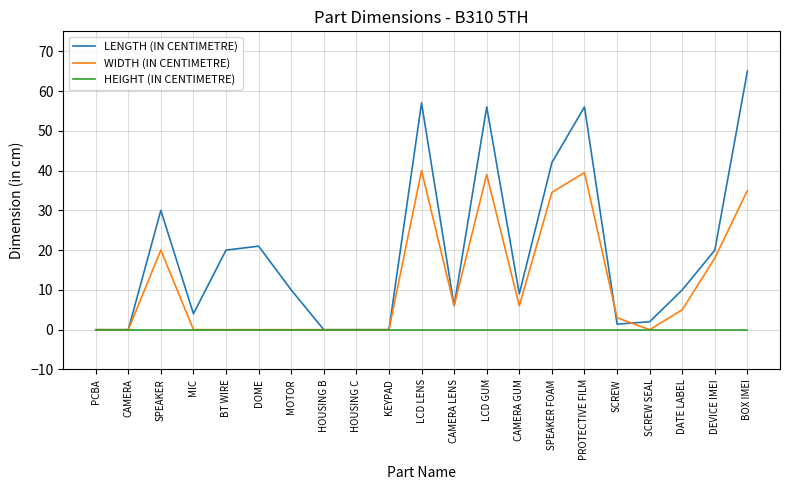

The WIDTH (IN CENTIMETRE) series shows 39.5 at PROTECTIVE FILM. True or false?

True